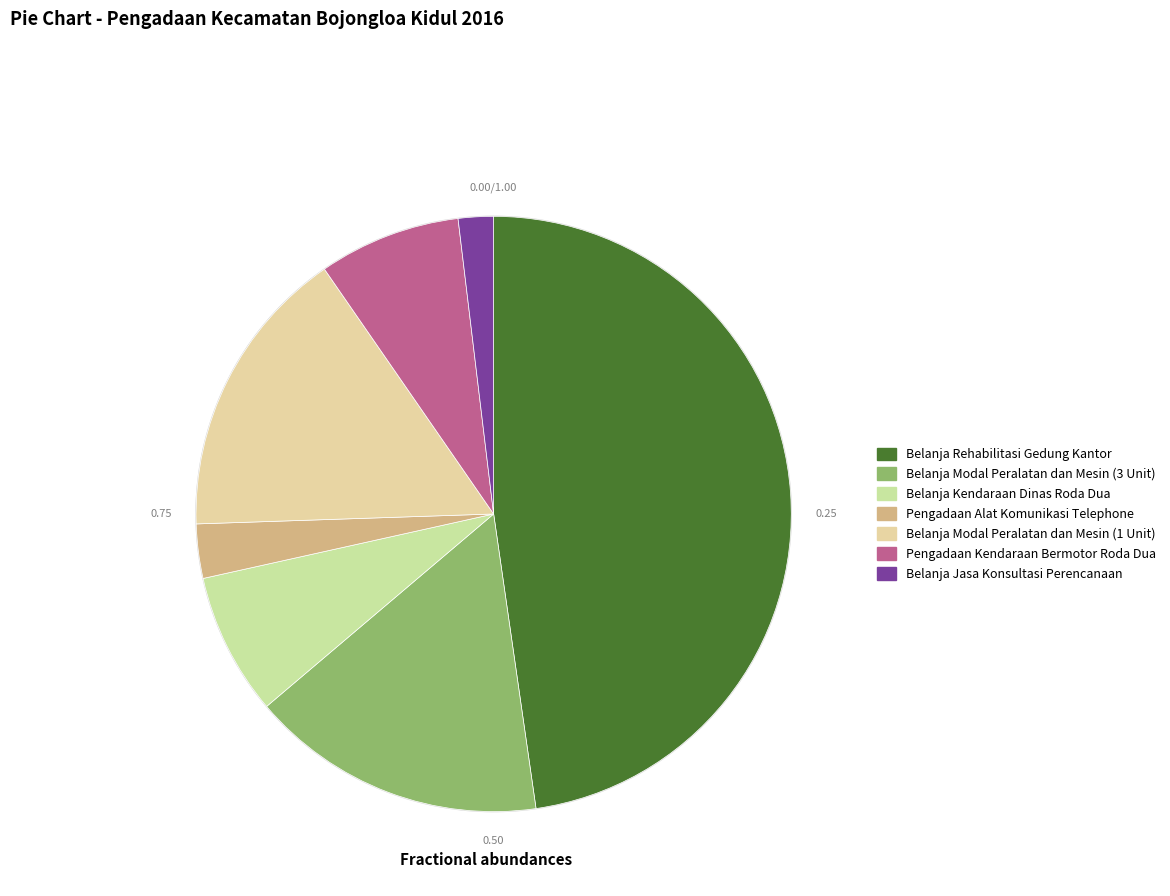

Combined, what portion of the pie is Pengadaan Alat Komunikasi Telephone and Belanja Kendaraan Dinas Roda Dua?

10.7%